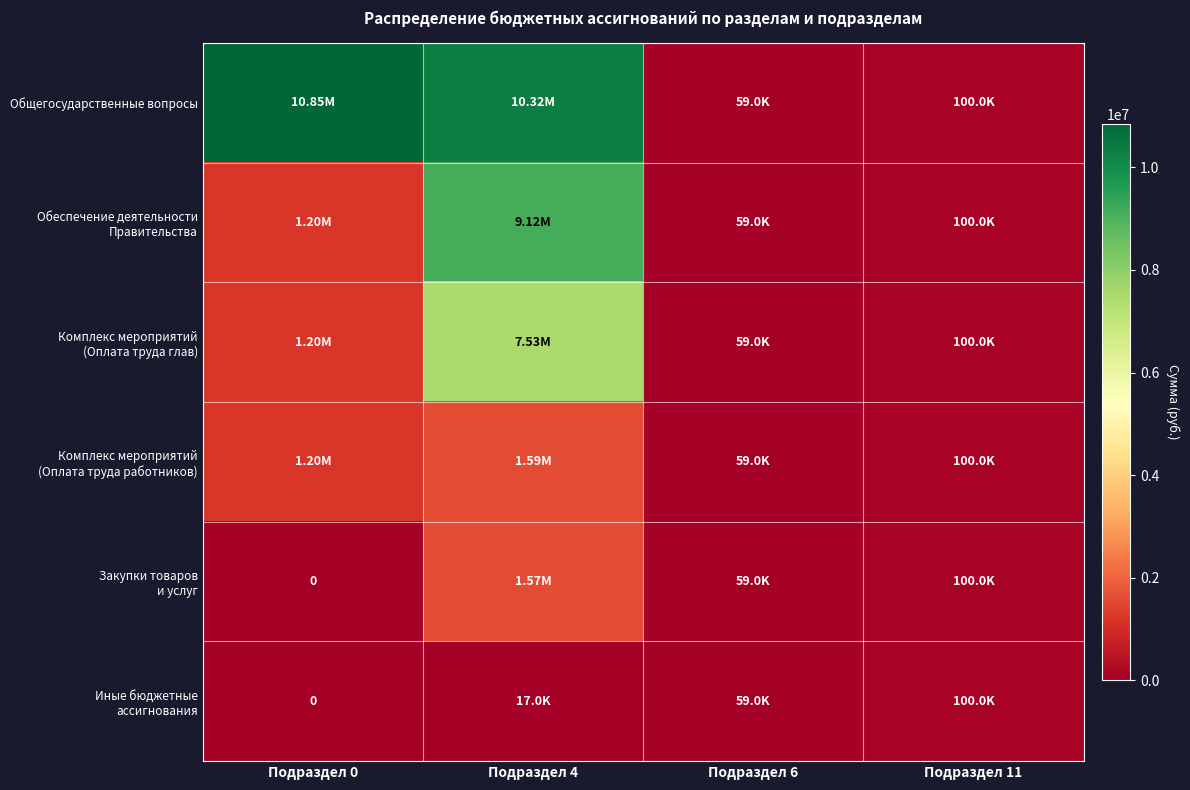

Between Подраздел 0 and Подраздел 6, which series saw the biggest shift?

Общегосударственные вопросы